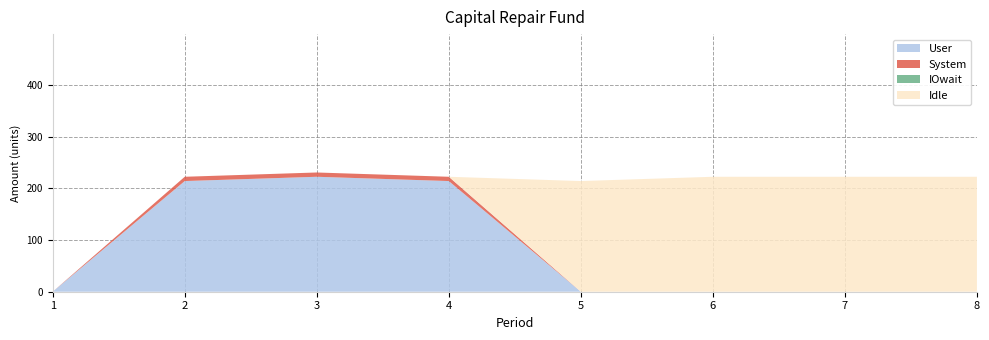

Reading left to right, transcribe all the data shown in this chart.

User: 0.0	214.4	222.7	214.4	0.0	0.0	0.0	0.0
System: 0.0	8.3	8.3	8.3	0.0	0.0	0.0	0.0
IOwait: 0.0	0.0	0.0	0.0	0.0	0.0	0.0	0.0
Idle: 0.0	0.0	0.0	0.0	214.4	222.7	222.7	222.7